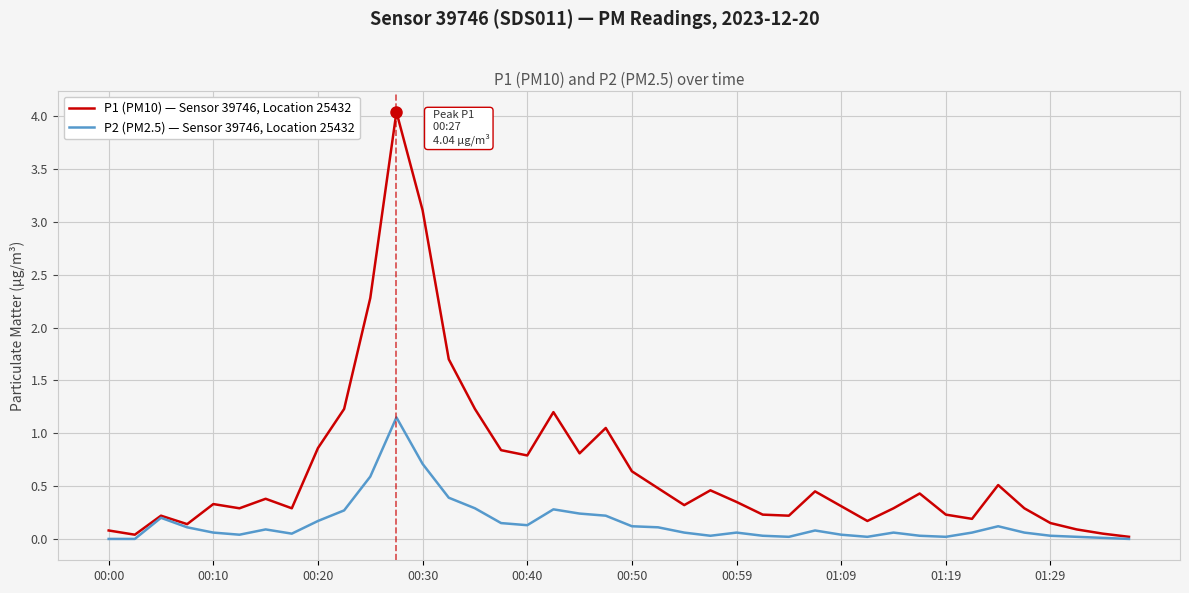

What is the maximum value shown in the chart?

4.0